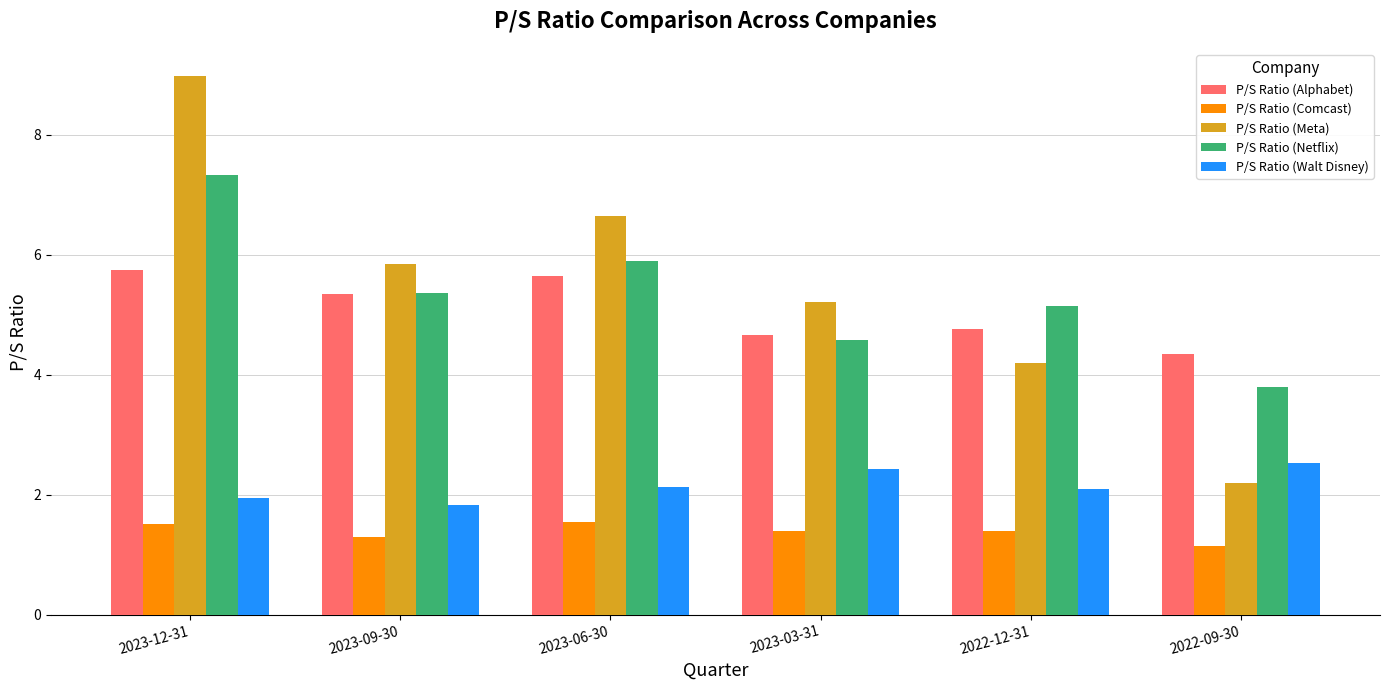

What is the difference between the second highest and second lowest values in the P/S Ratio (Alphabet) series?

1.0